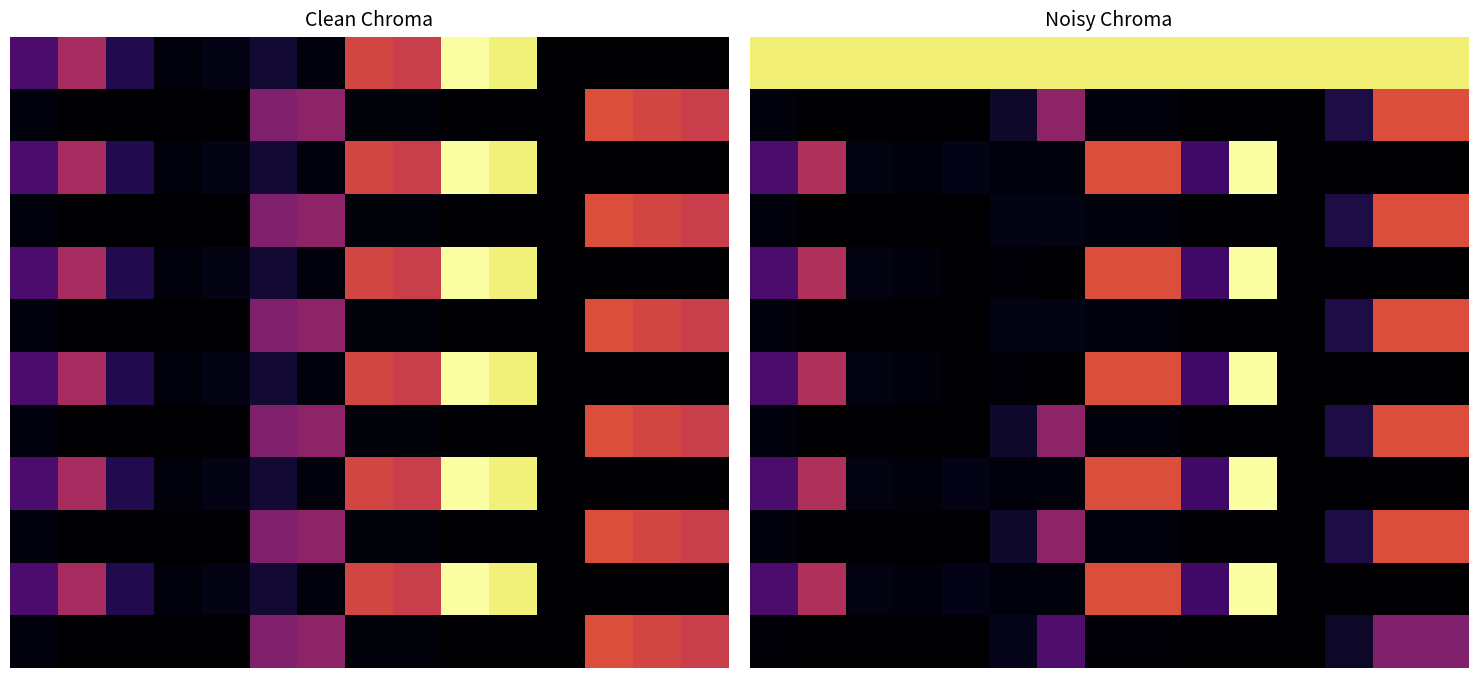

At which category does the chart reach its minimum across all series?

1